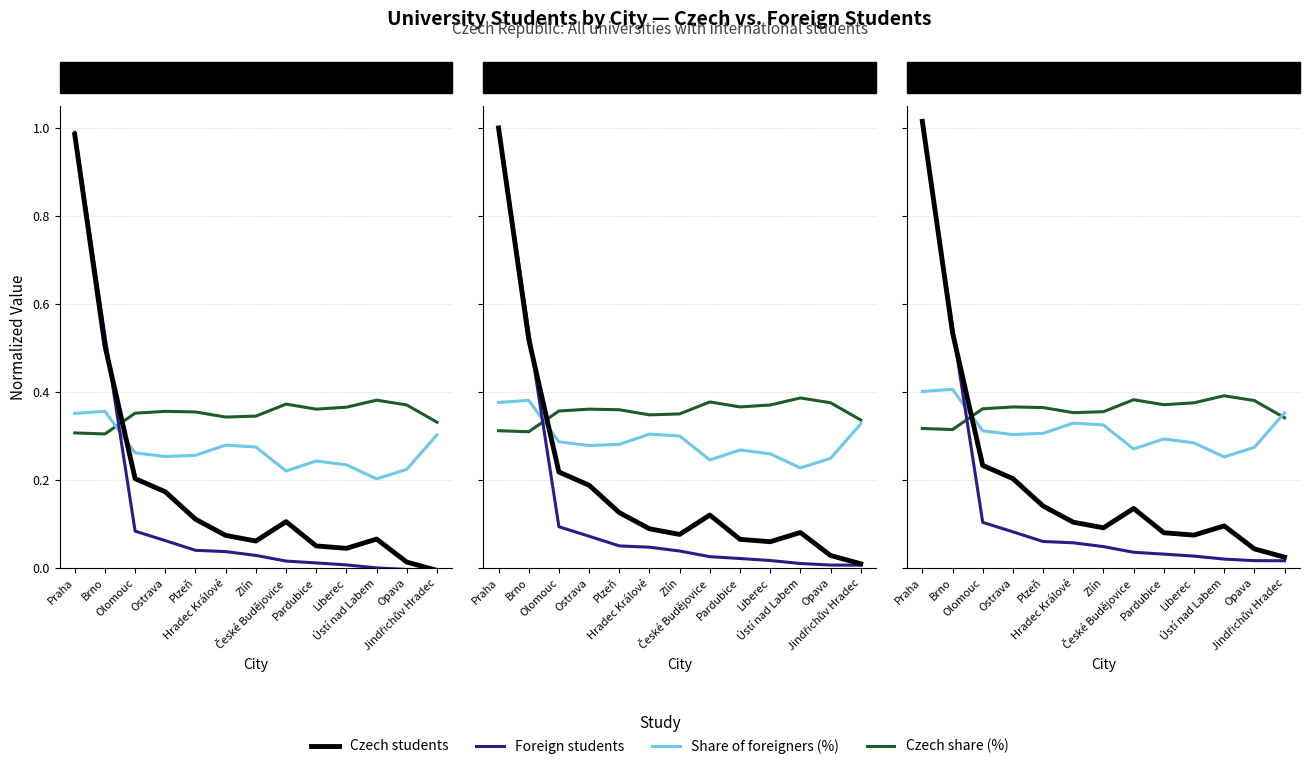

True or false: Foreign students has more than 2 interior local peaks.

False